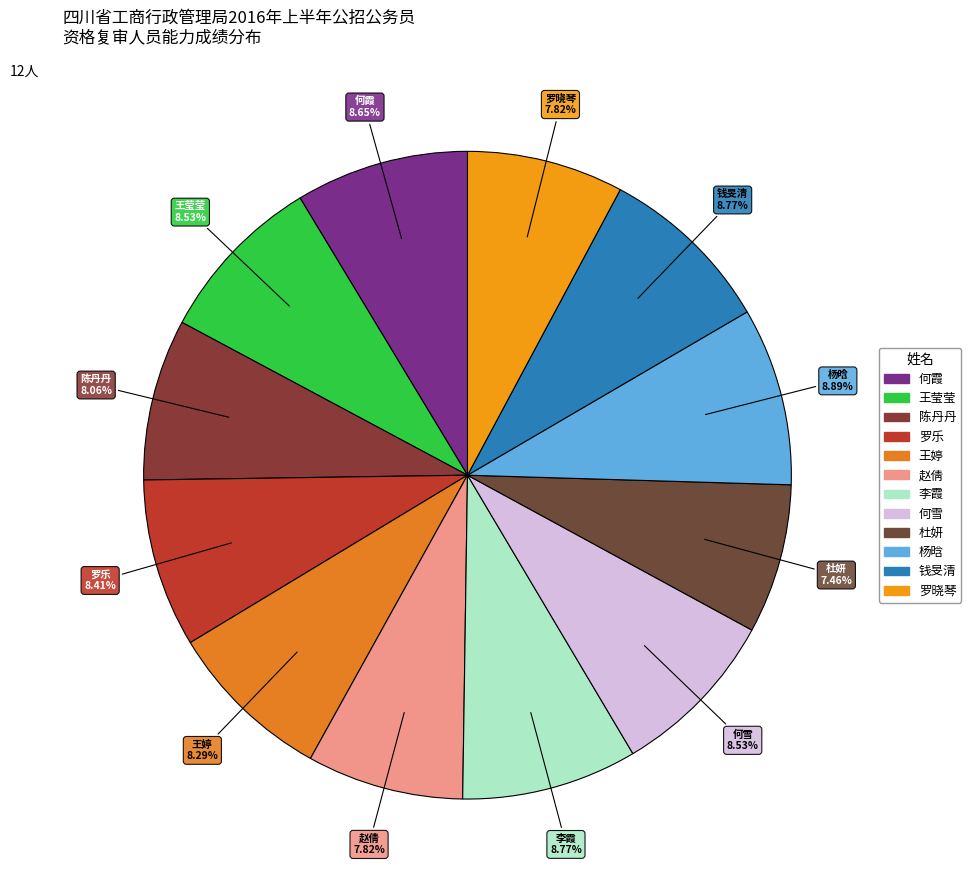

What percentage is the 王莹莹 slice, to the nearest percent?

9%